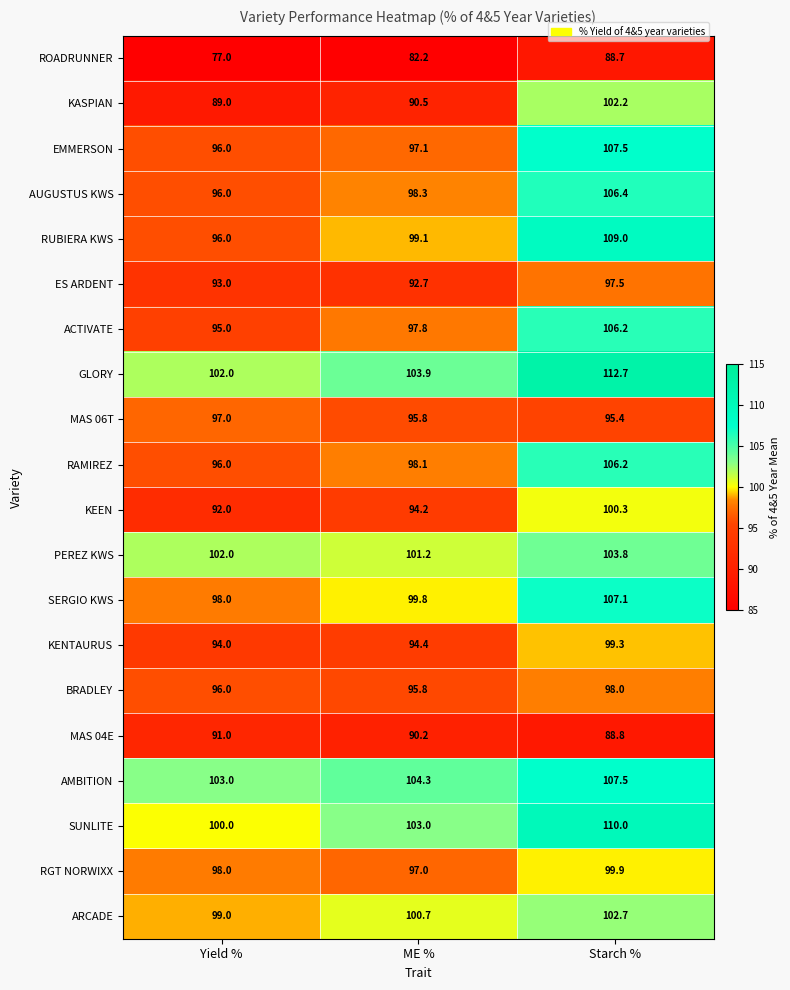

What is the maximum value shown in the chart?

112.7